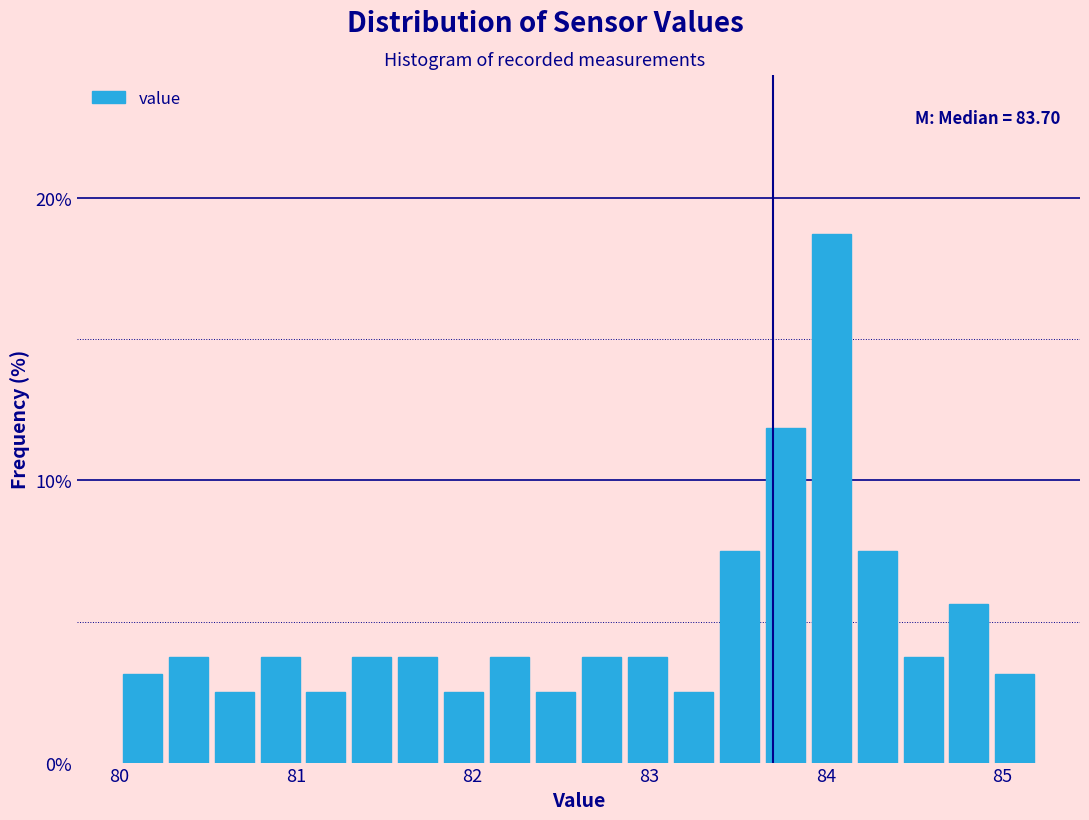

Around what value on the x-axis is the tallest bar? Give the approximate position of its centre, as read against the axis.

84.0